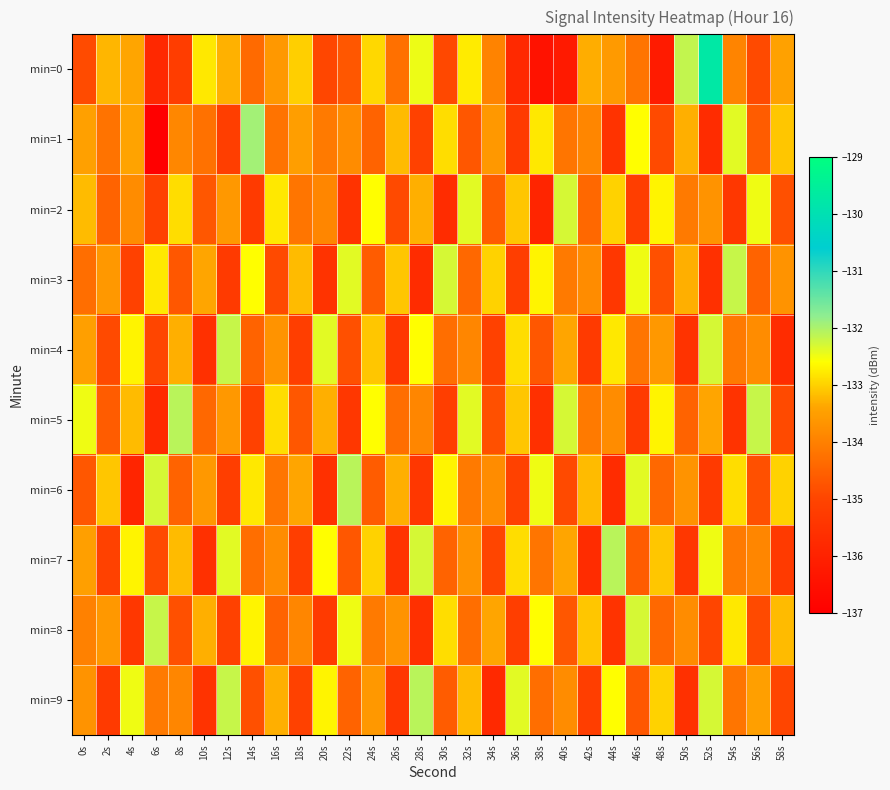

Reading left to right, extract all data points from this chart.

min=0: 0s=-134.9	2s=-133.2	4s=-133.4	6s=-135.8	8s=-135.2	10s=-132.8	12s=-133.3	14s=-134.4	16s=-133.6	18s=-133.0	20s=-135.0	22s=-134.7	24s=-132.9	26s=-134.3	28s=-132.5	30s=-134.9	32s=-132.8	34s=-134.0	36s=-135.8	38s=-136.4	40s=-136.2	42s=-133.3	44s=-133.6	46s=-134.2	48s=-136.2	50s=-132.2	52s=-129.7	54s=-133.9	56s=-134.9	58s=-133.5
min=1: 0s=-133.5	2s=-134.2	4s=-133.4	6s=-137.0	8s=-133.9	10s=-134.3	12s=-135.2	14s=-131.9	16s=-134.2	18s=-133.5	20s=-134.1	22s=-133.8	24s=-134.5	26s=-133.2	28s=-135.1	30s=-132.9	32s=-134.7	34s=-133.6	36s=-135.3	38s=-132.8	40s=-134.2	42s=-133.9	44s=-135.5	46s=-132.6	48s=-134.9	50s=-133.3	52s=-135.7	54s=-132.4	56s=-134.6	58s=-133.1
min=2: 0s=-133.2	2s=-134.5	4s=-133.8	6s=-135.1	8s=-132.9	10s=-134.7	12s=-133.6	14s=-135.3	16s=-132.8	18s=-134.2	20s=-133.9	22s=-135.5	24s=-132.6	26s=-134.9	28s=-133.3	30s=-135.7	32s=-132.4	34s=-134.6	36s=-133.1	38s=-135.9	40s=-132.3	42s=-134.4	44s=-133.0	46s=-135.2	48s=-132.7	50s=-134.1	52s=-133.7	54s=-135.4	56s=-132.5	58s=-134.8
min=3: 0s=-134.3	2s=-133.6	4s=-135.1	6s=-132.8	8s=-134.7	10s=-133.4	12s=-135.3	14s=-132.6	16s=-134.9	18s=-133.2	20s=-135.5	22s=-132.4	24s=-134.6	26s=-133.1	28s=-135.7	30s=-132.3	32s=-134.4	34s=-133.0	36s=-135.2	38s=-132.7	40s=-134.1	42s=-133.8	44s=-135.4	46s=-132.5	48s=-134.8	50s=-133.3	52s=-135.6	54s=-132.2	56s=-134.5	58s=-133.7
min=4: 0s=-133.5	2s=-134.9	4s=-132.7	6s=-135.0	8s=-133.3	10s=-135.6	12s=-132.2	14s=-134.5	16s=-133.7	18s=-135.2	20s=-132.4	22s=-134.8	24s=-133.1	26s=-135.4	28s=-132.6	30s=-134.3	32s=-133.9	34s=-135.1	36s=-132.9	38s=-134.7	40s=-133.4	42s=-135.3	44s=-132.8	46s=-134.2	48s=-133.6	50s=-135.5	52s=-132.3	54s=-134.1	56s=-133.8	58s=-135.7
min=5: 0s=-132.5	2s=-134.6	4s=-133.2	6s=-135.8	8s=-132.1	10s=-134.4	12s=-133.6	14s=-135.1	16s=-132.9	18s=-134.7	20s=-133.3	22s=-135.4	24s=-132.6	26s=-134.3	28s=-133.9	30s=-135.2	32s=-132.4	34s=-134.8	36s=-133.1	38s=-135.6	40s=-132.3	42s=-134.1	44s=-133.8	46s=-135.3	48s=-132.7	50s=-134.5	52s=-133.4	54s=-135.5	56s=-132.2	58s=-134.9
min=6: 0s=-134.7	2s=-133.1	4s=-135.9	6s=-132.3	8s=-134.5	10s=-133.6	12s=-135.2	14s=-132.8	16s=-134.2	18s=-133.4	20s=-135.6	22s=-132.1	24s=-134.6	26s=-133.3	28s=-135.4	30s=-132.7	32s=-134.1	34s=-133.8	36s=-135.1	38s=-132.5	40s=-134.9	42s=-133.2	44s=-135.7	46s=-132.4	48s=-134.4	50s=-133.7	52s=-135.3	54s=-132.9	56s=-134.8	58s=-133.0
min=7: 0s=-133.5	2s=-135.1	4s=-132.7	6s=-134.9	8s=-133.2	10s=-135.6	12s=-132.4	14s=-134.3	16s=-133.8	18s=-135.2	20s=-132.6	22s=-134.7	24s=-133.0	26s=-135.5	28s=-132.3	30s=-134.5	32s=-133.7	34s=-135.0	36s=-132.9	38s=-134.2	40s=-133.4	42s=-135.7	44s=-132.1	46s=-134.6	48s=-133.1	50s=-135.4	52s=-132.5	54s=-134.1	56s=-133.9	58s=-135.3
min=8: 0s=-134.0	2s=-133.6	4s=-135.4	6s=-132.2	8s=-134.8	10s=-133.3	12s=-135.1	14s=-132.7	16s=-134.5	18s=-133.9	20s=-135.3	22s=-132.5	24s=-134.1	26s=-133.7	28s=-135.6	30s=-132.9	32s=-134.3	34s=-133.4	36s=-135.2	38s=-132.6	40s=-134.7	42s=-133.1	44s=-135.5	46s=-132.3	48s=-134.4	50s=-133.8	52s=-135.0	54s=-132.8	56s=-134.9	58s=-133.2
min=9: 0s=-133.7	2s=-135.3	4s=-132.5	6s=-134.1	8s=-133.9	10s=-135.5	12s=-132.2	14s=-134.8	16s=-133.3	18s=-135.1	20s=-132.7	22s=-134.5	24s=-133.6	26s=-135.4	28s=-132.1	30s=-134.6	32s=-133.2	34s=-135.8	36s=-132.4	38s=-134.3	40s=-133.8	42s=-135.2	44s=-132.6	46s=-134.7	48s=-133.0	50s=-135.6	52s=-132.3	54s=-134.2	56s=-133.5	58s=-135.0